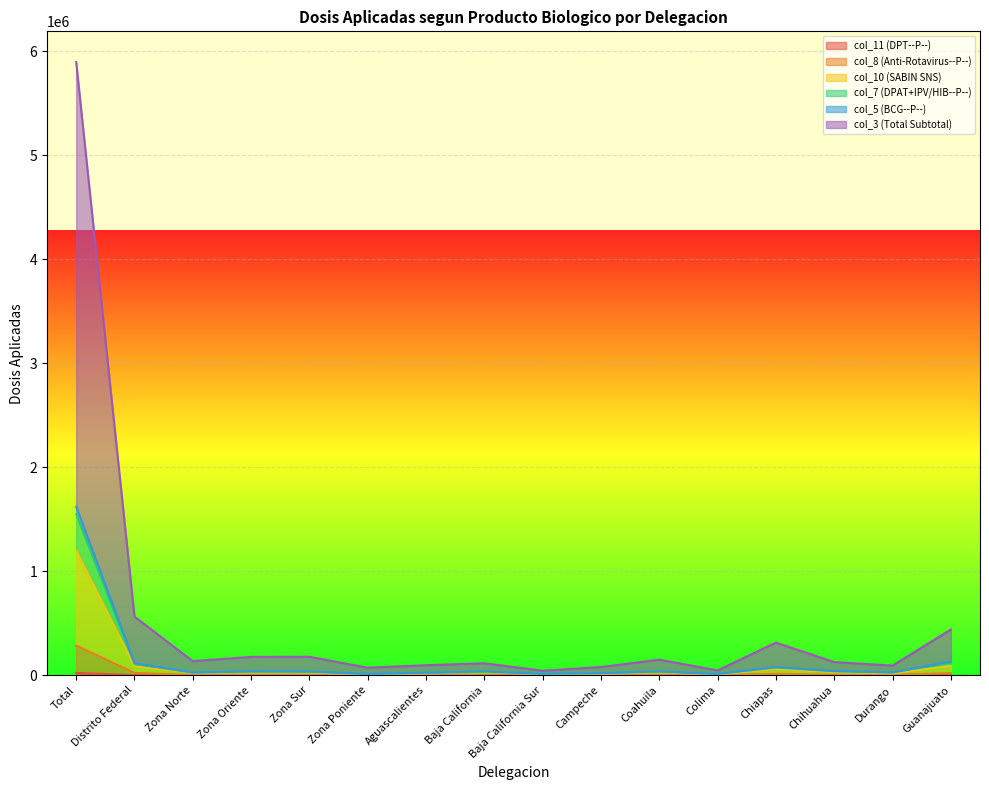

True or false: col_8 (Anti-Rotavirus--P--) and col_3 (Total Subtotal) cross at least once.

False